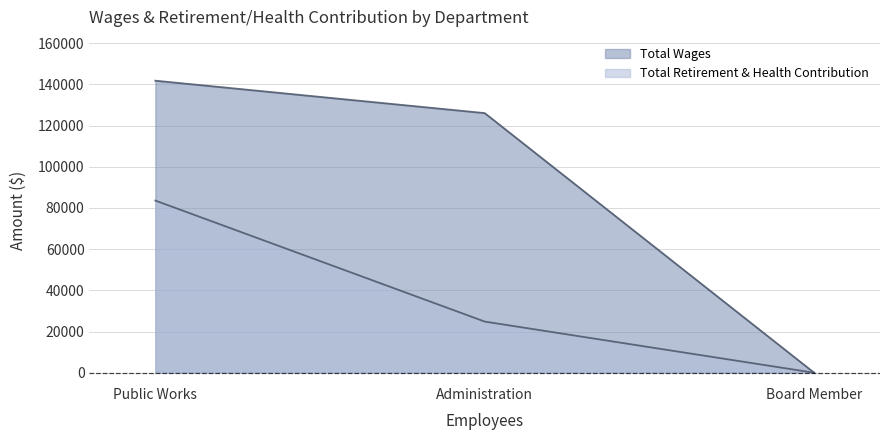

What is the sum of all Total Wages values?

267864